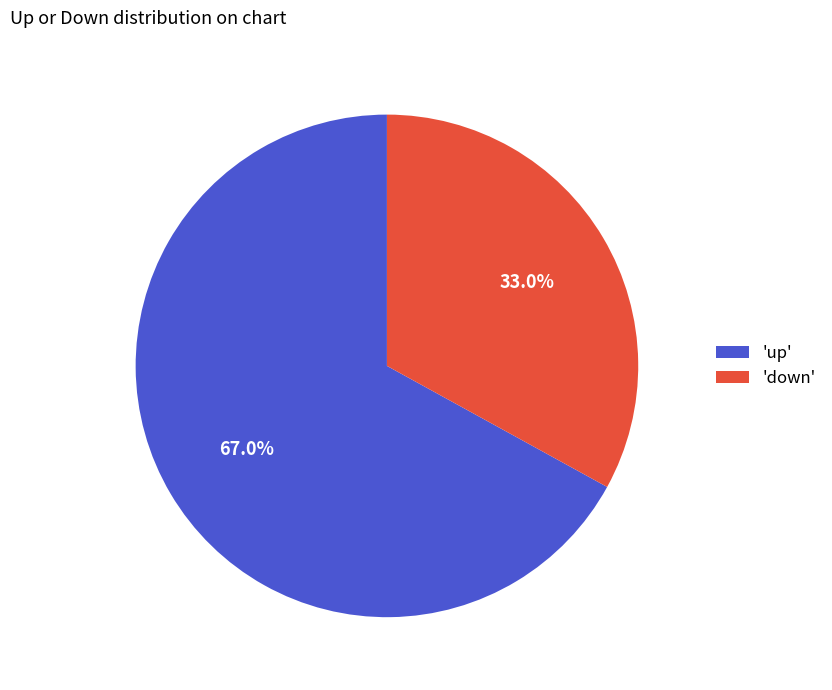

To the nearest percent, what is the difference between the largest and smallest slice percentages?

34%